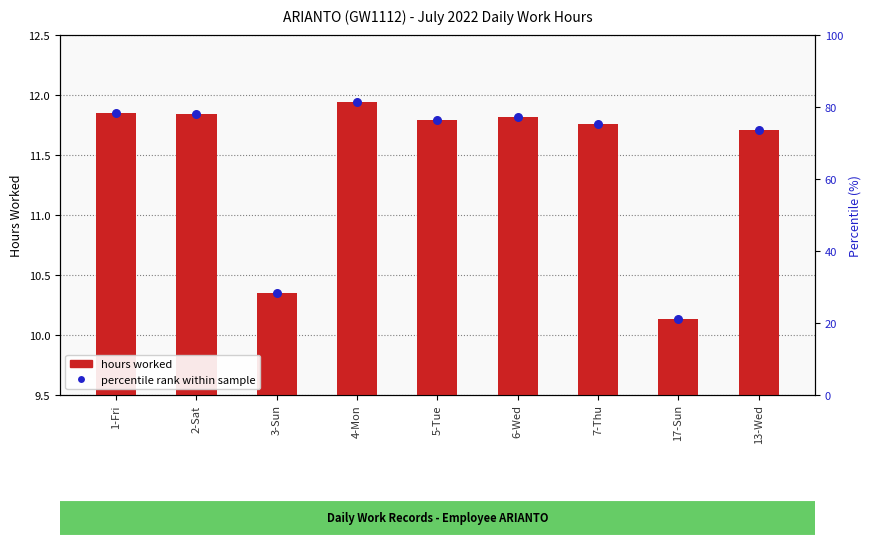

Which series contains the lowest Y value?

hours worked